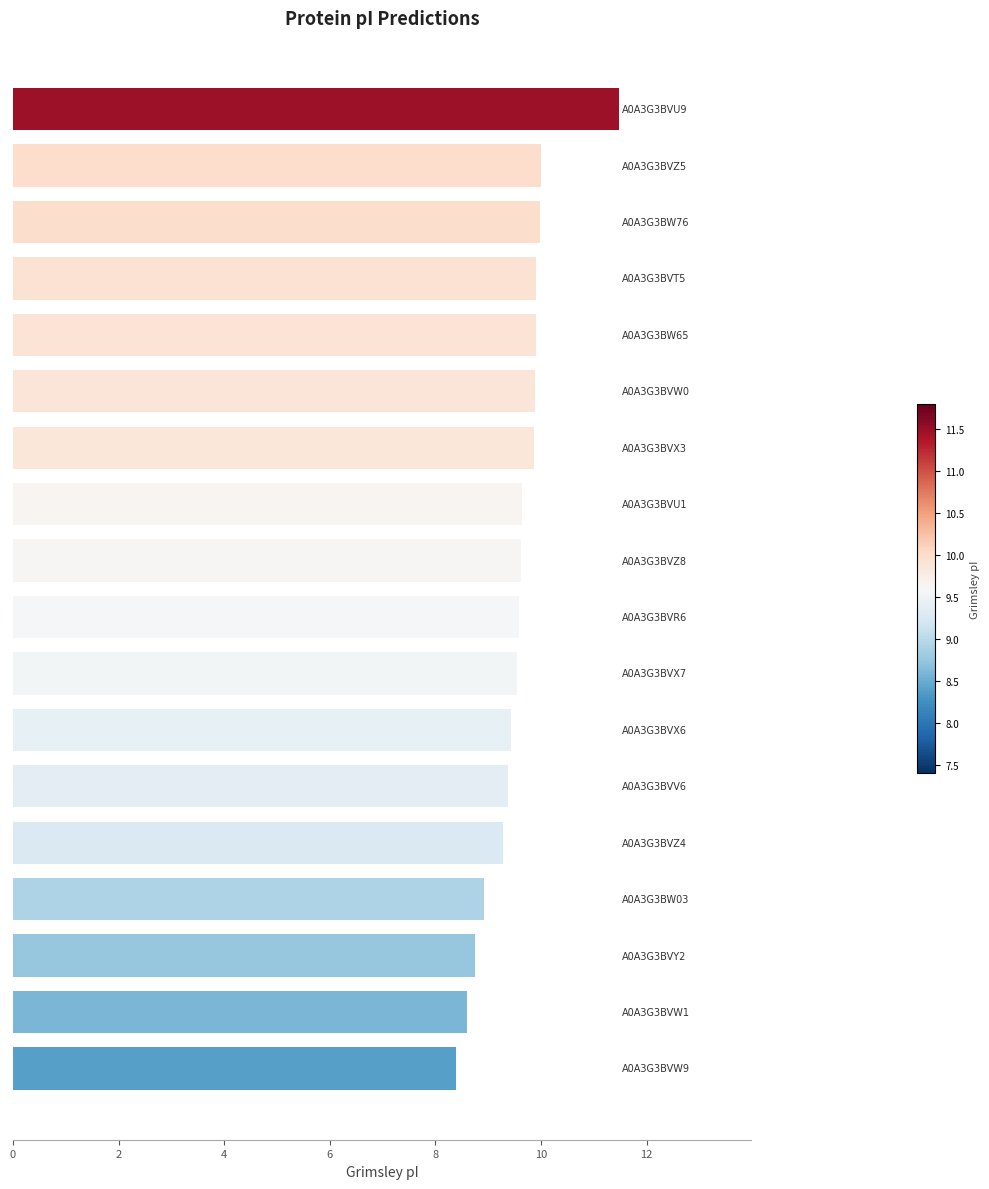

What is the sum of all values?

172.1